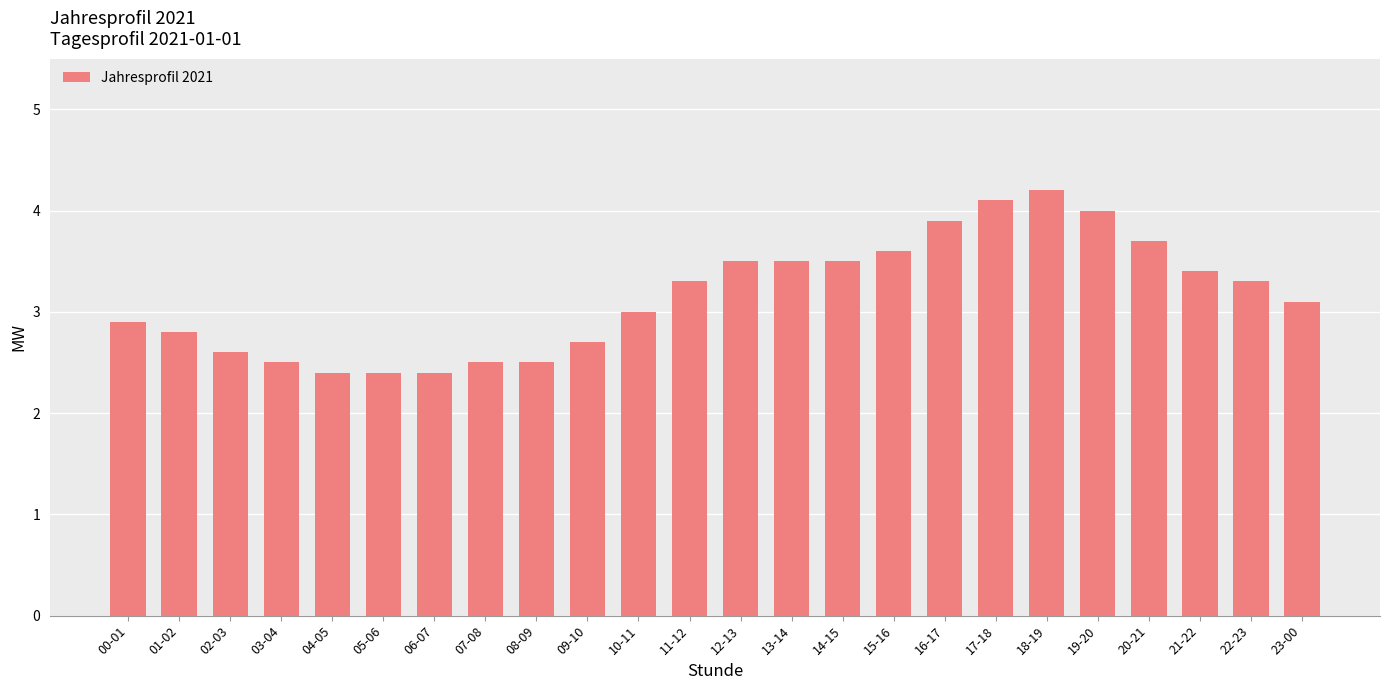

Approximately how many times larger is the value at 01-02 compared to 20-21?

0.8